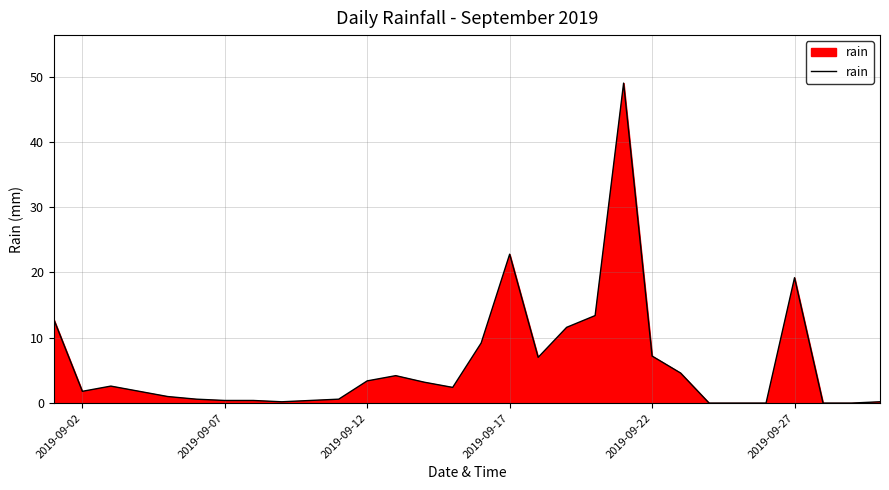

What is the difference between the maximum and minimum values?

49.0